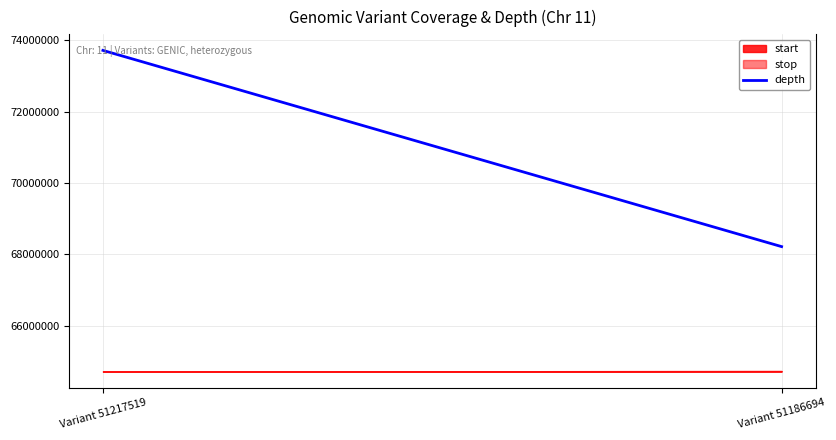

What is the average value?

70968000